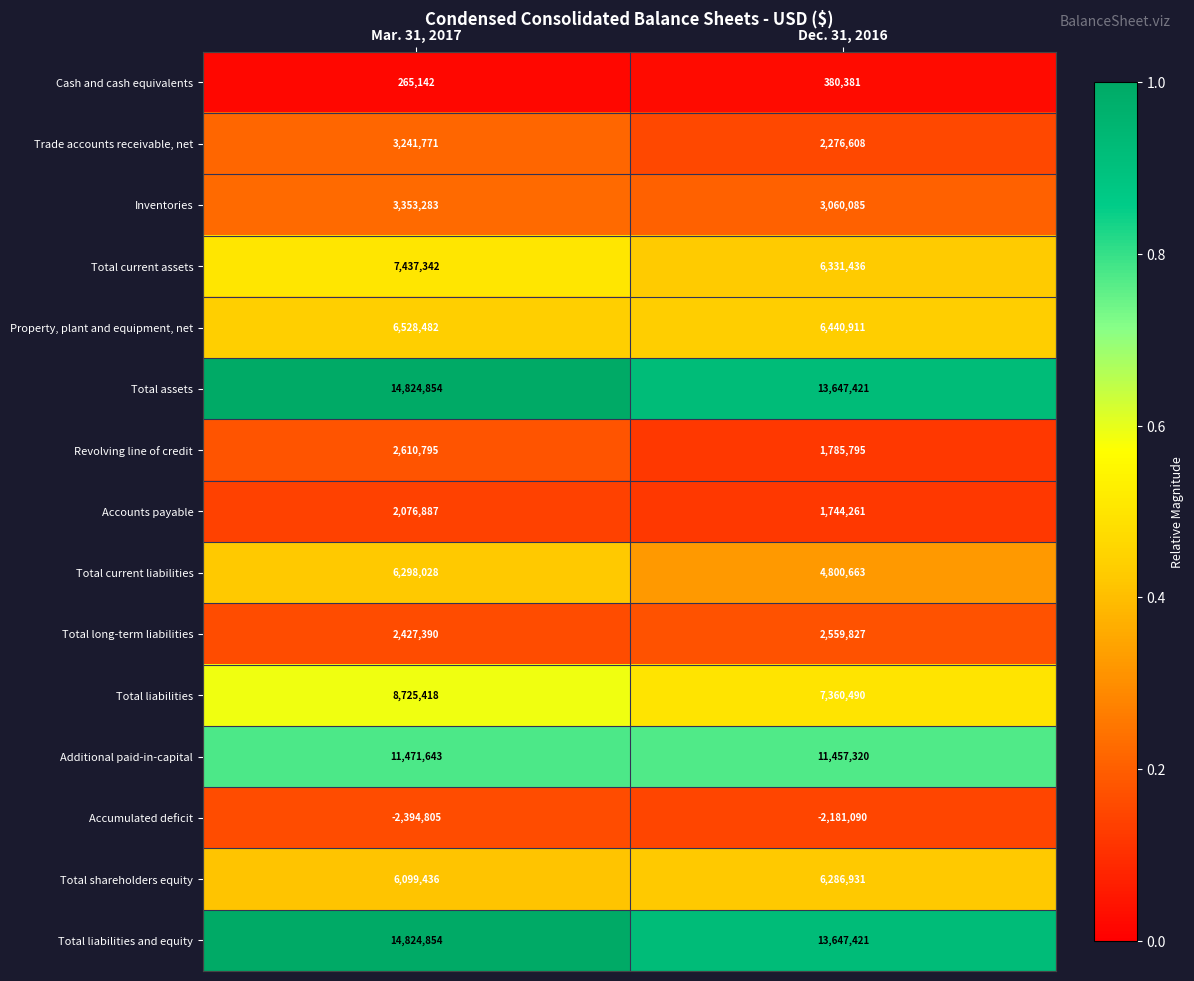

Is it true that Accounts payable equals 1744261 at Dec. 31, 2016?

True